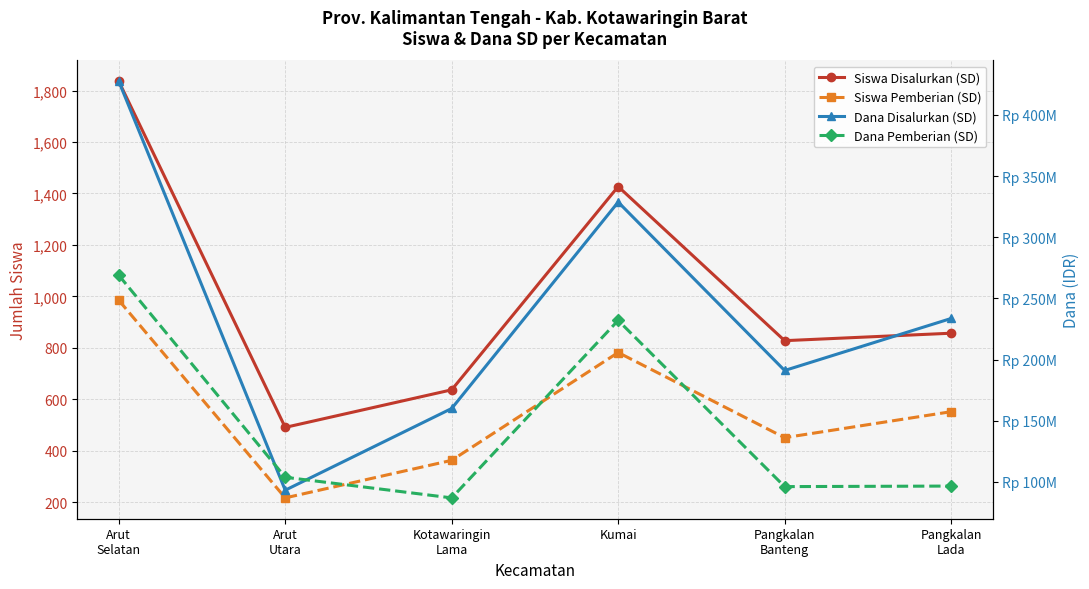

Rank the categories by Dana Pemberian (SD) value from lowest to highest.

Kotawaringin
Lama, Pangkalan
Banteng, Pangkalan
Lada, Arut
Utara, Kumai, Arut
Selatan